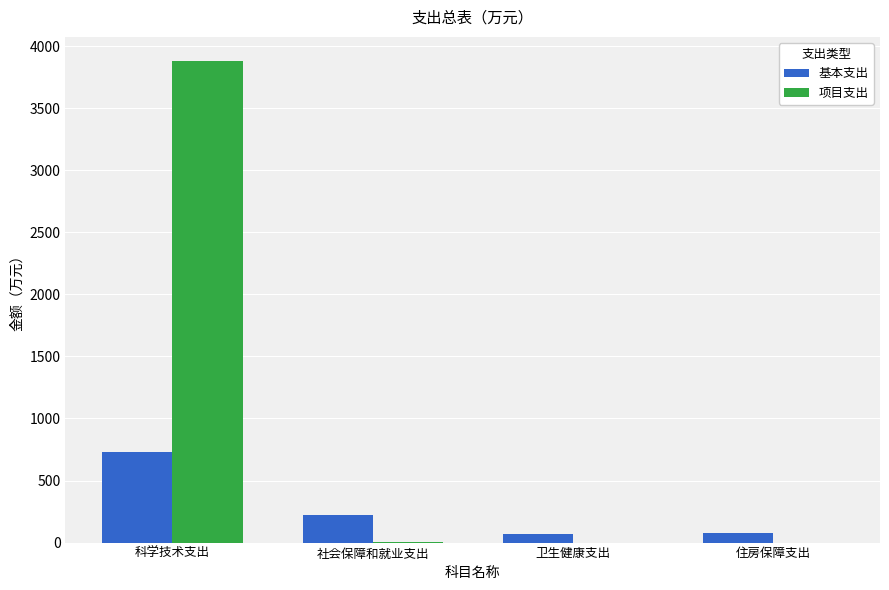

What is the total value across all series at 卫生健康支出?

67.6